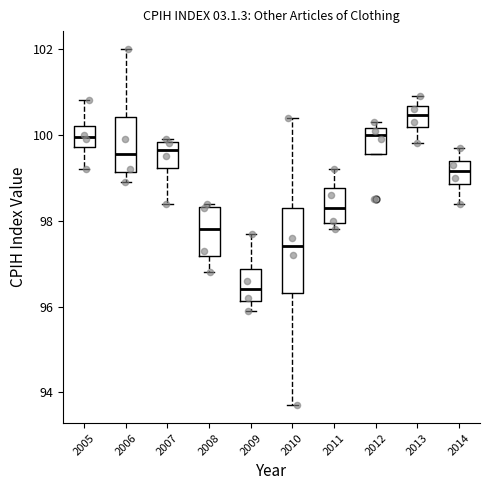

Which box's median line is the lowest?

2009